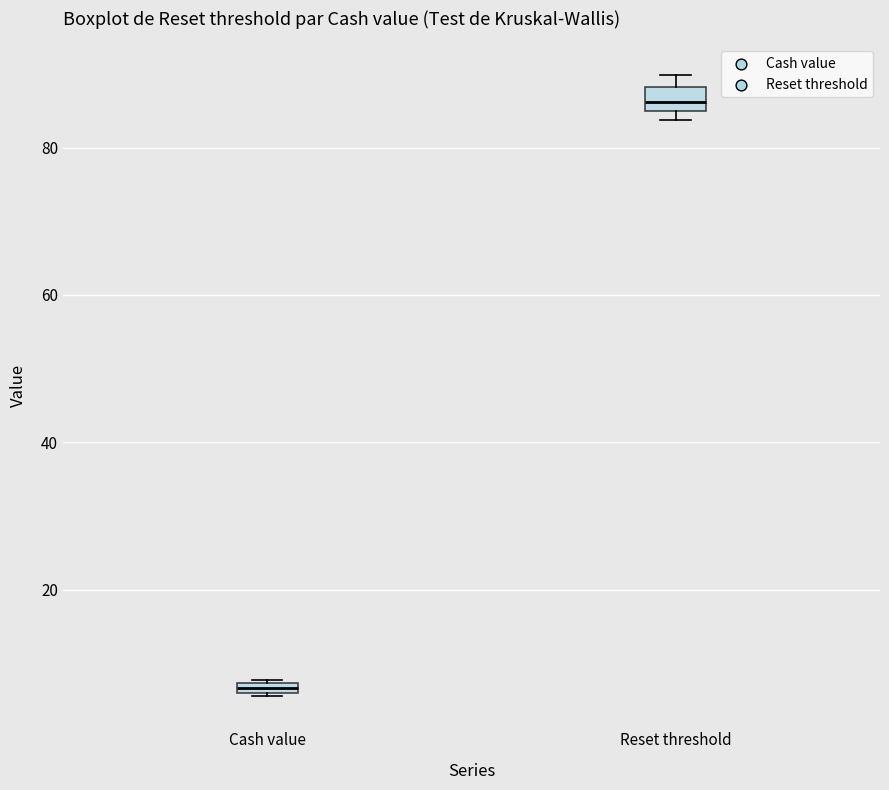

Which box has the lowest median line?

Cash value